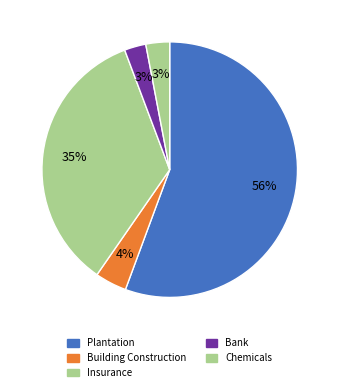

Is there a majority slice in this chart?

Yes